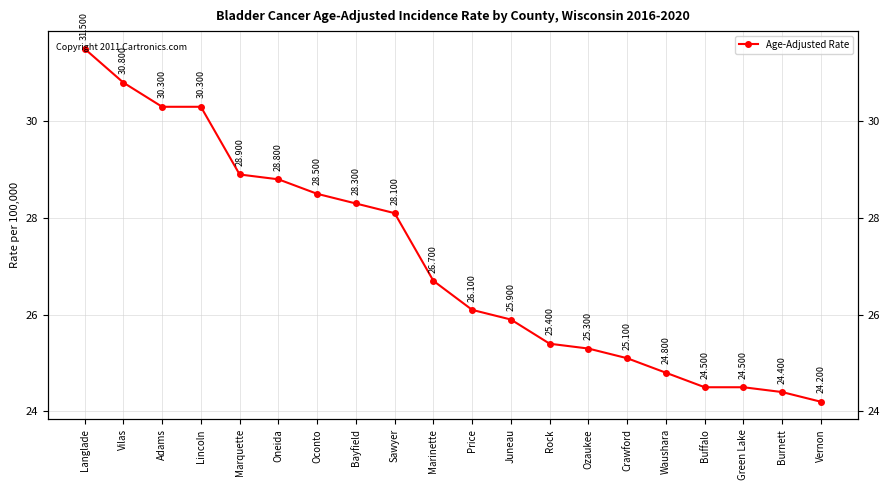

True or false: there are more than 0 points higher than both neighbors.

False